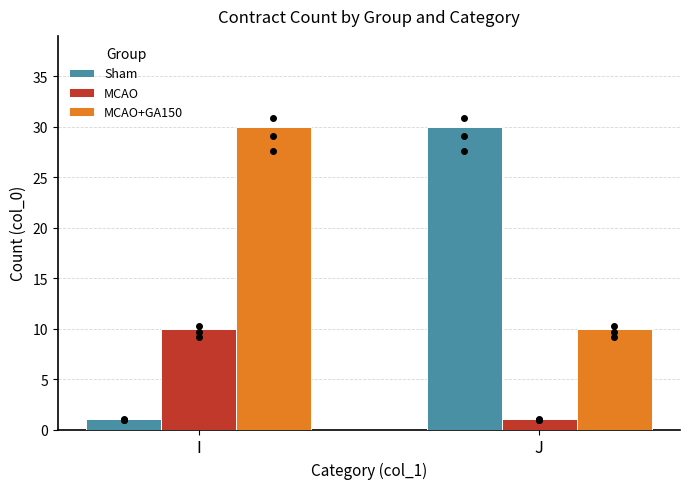

Is the value of MCAO+GA150 at J greater than the value of Sham at J?

No